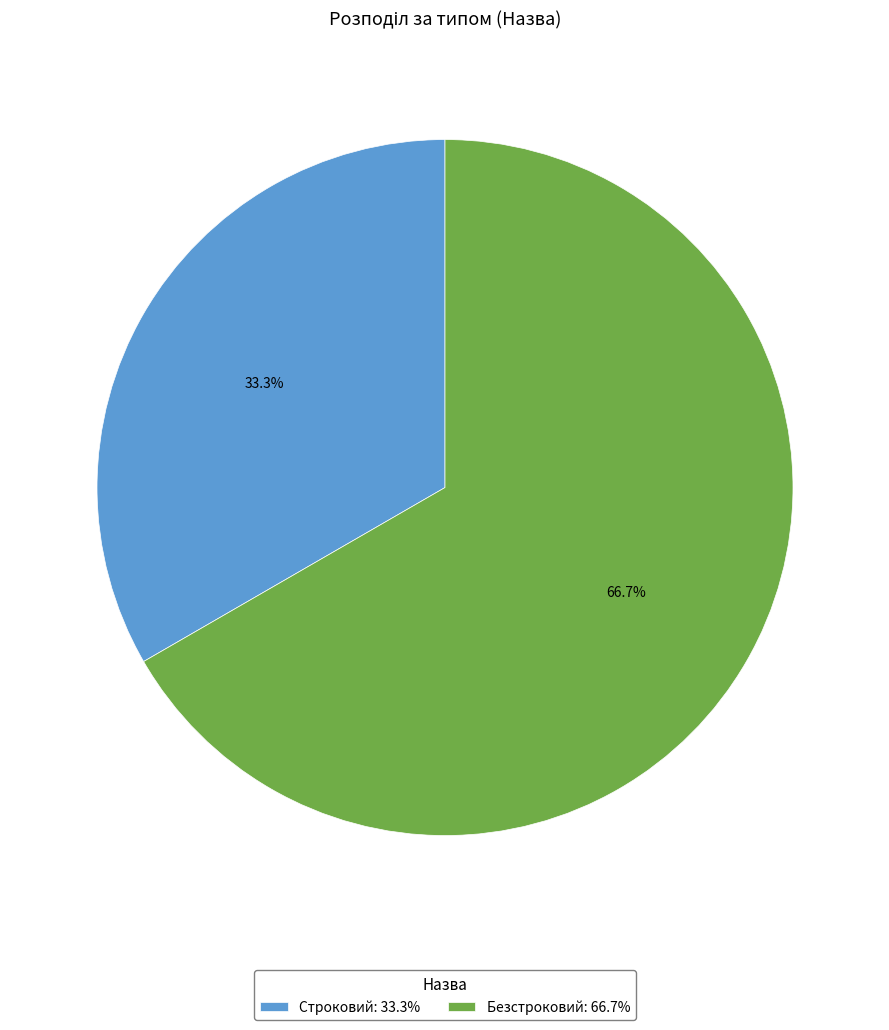

Which slice is the largest?

Безстроковий